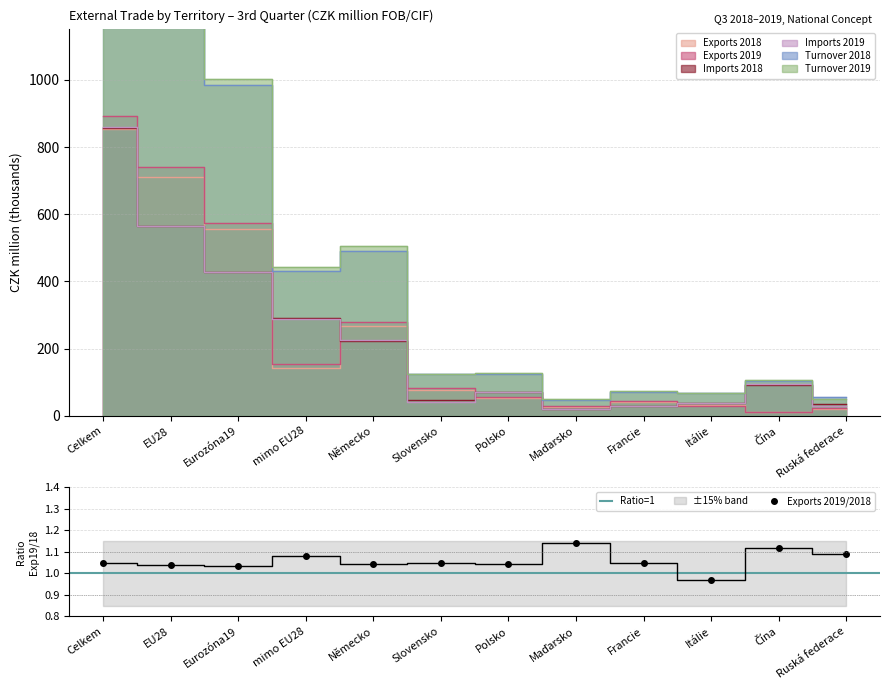

What is the difference between the Exports 2019 values at EU28 and Německo?

459.7